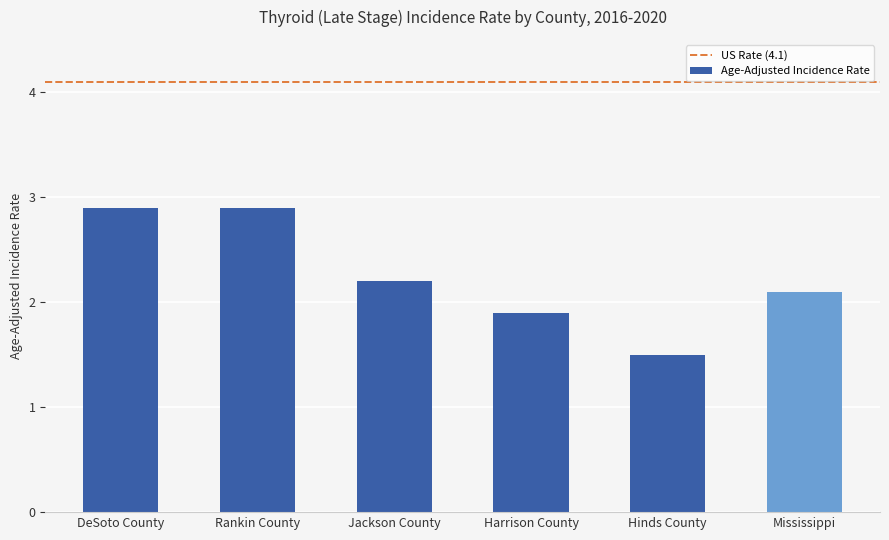

What is the value of the 5th bar from the left?

1.5